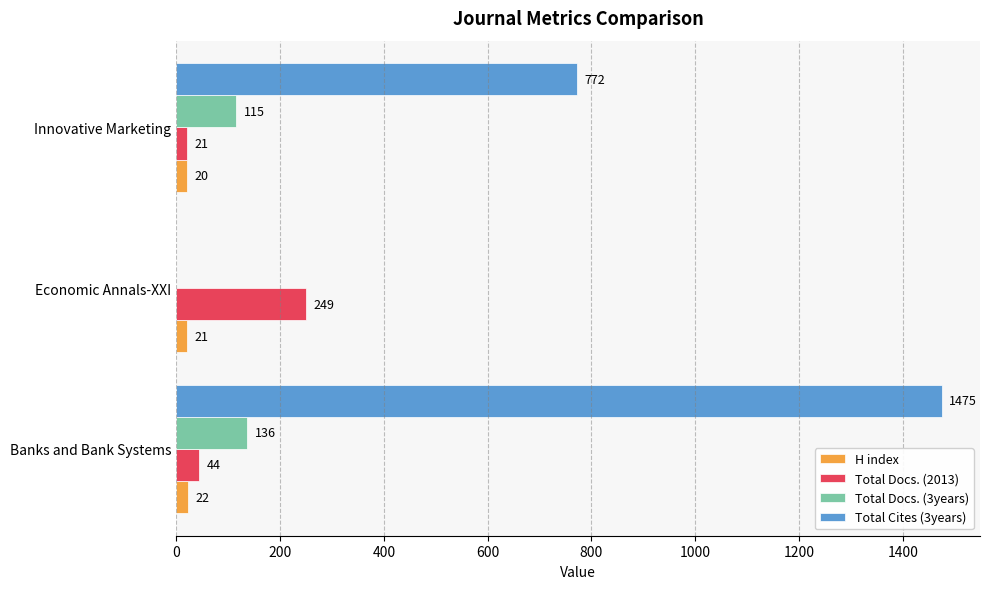

At which category is the sum across all series the highest?

Banks and Bank Systems